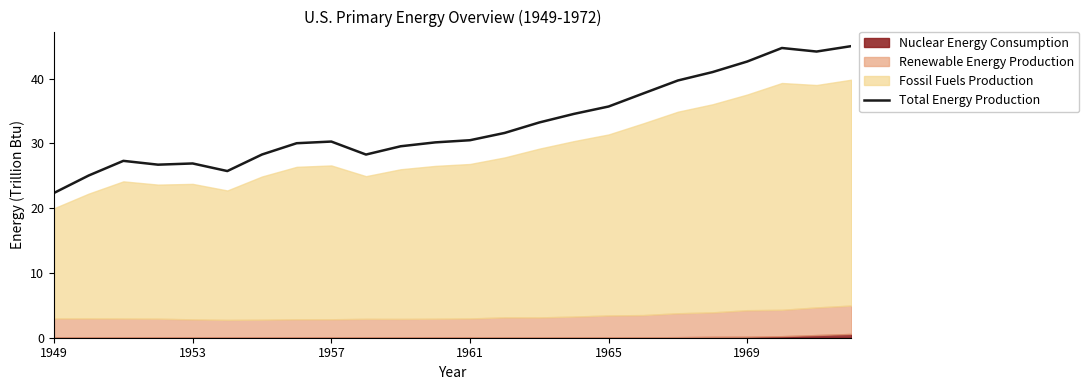

What is the lowest value of the Total Energy Production series?

22.3